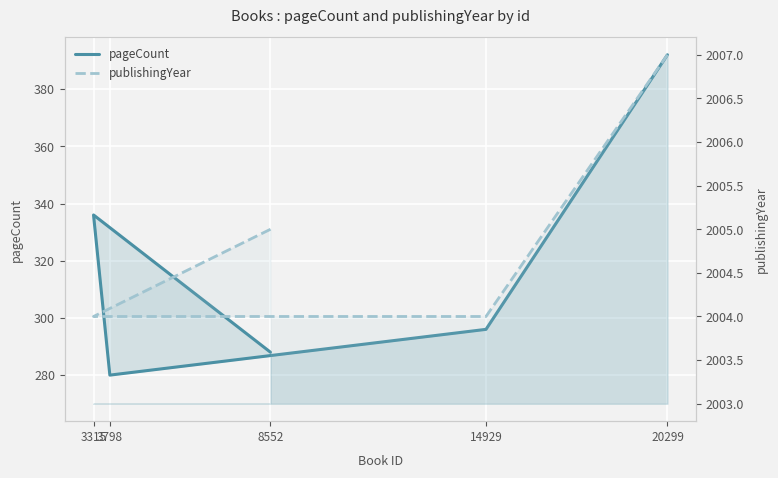

What is the value of the publishingYear point at the 5th from the left?

2007